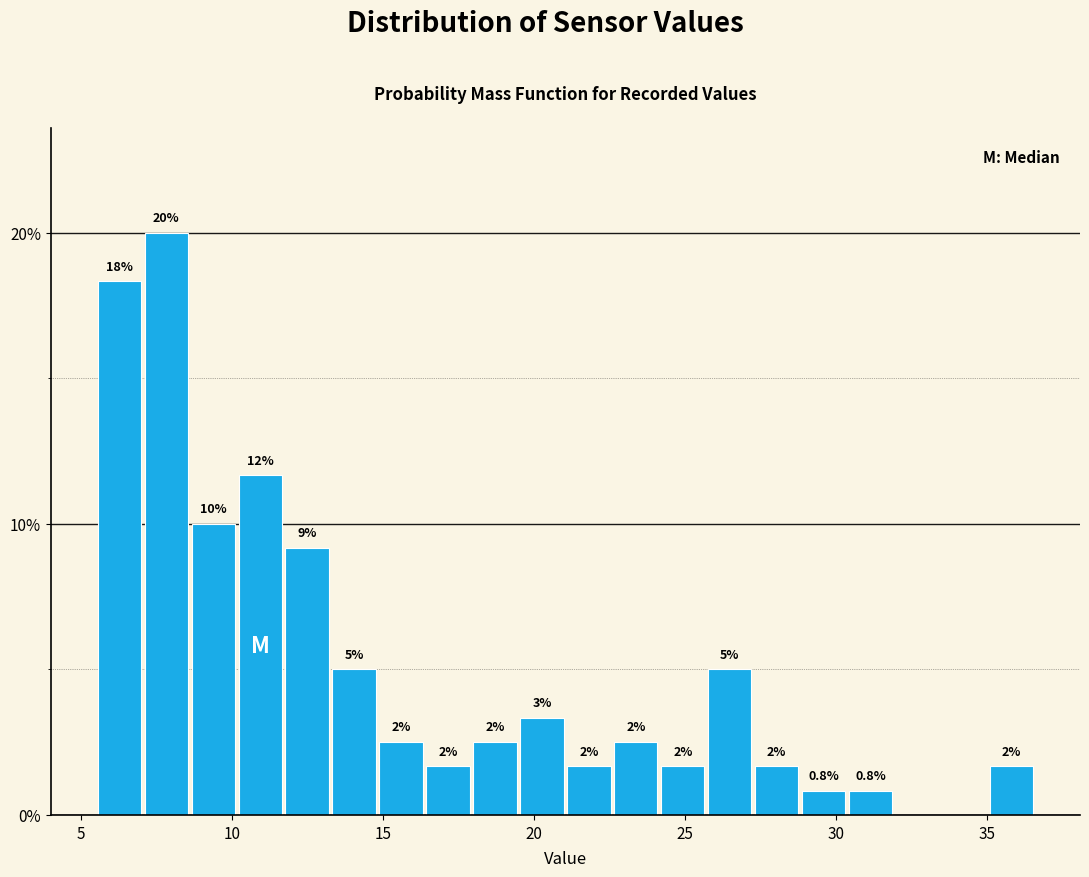

Read against the x-axis, roughly where is the centre of the tallest bar?

8.0